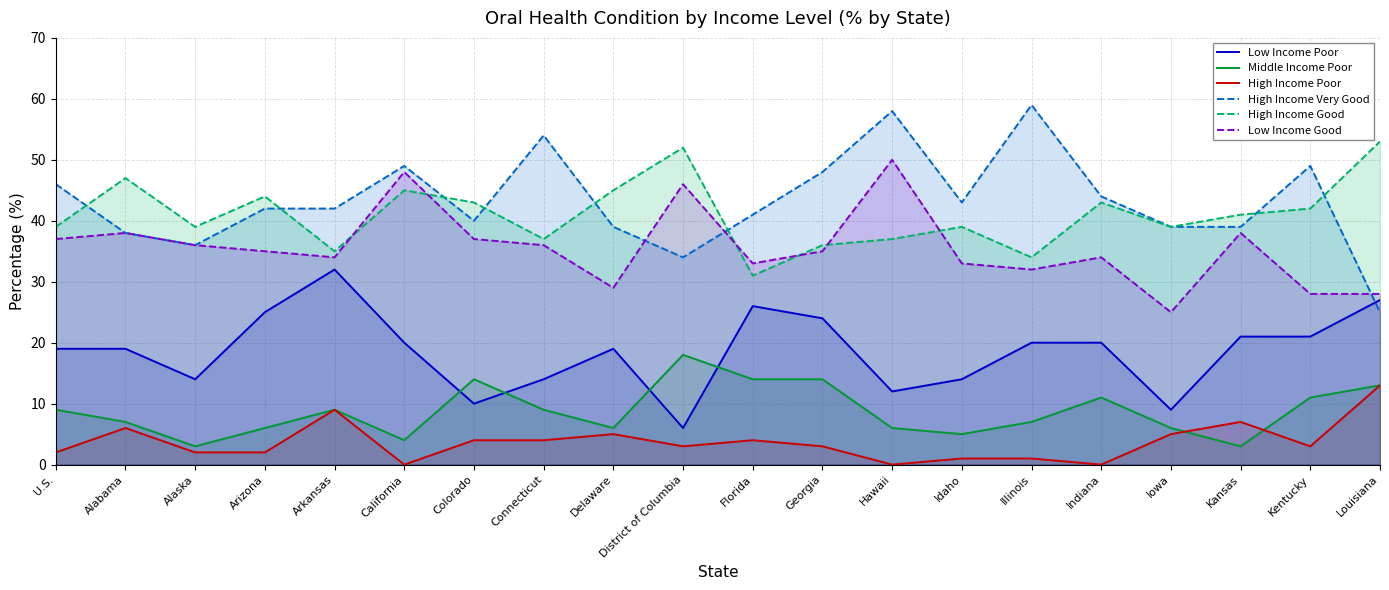

Which series changed the most between U.S. and Connecticut?

High Income Very Good